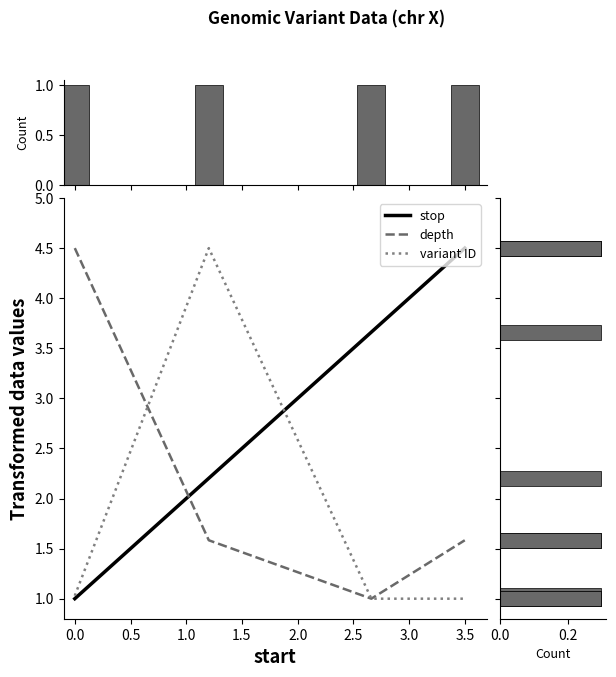

Reading left to right, list all the values displayed in this chart.

stop: 1.0	2.2	3.7	4.5
depth: 4.5	1.6	1.0	1.6
variant ID: 1.0	4.5	1.0	1.0